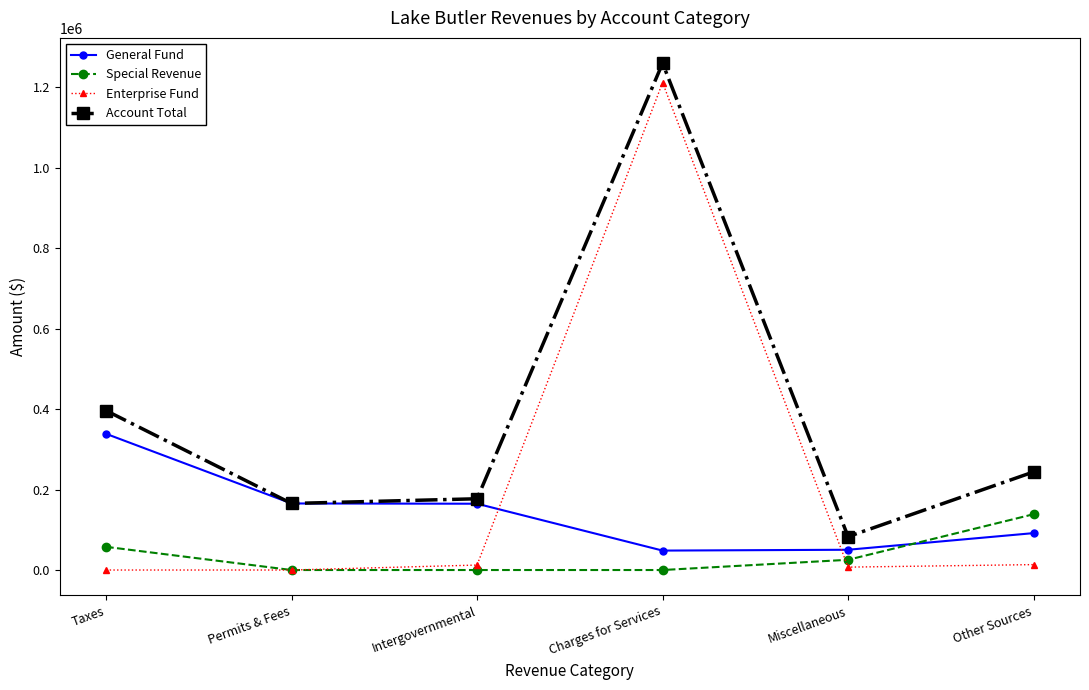

Read the Special Revenue value at Taxes.

57665